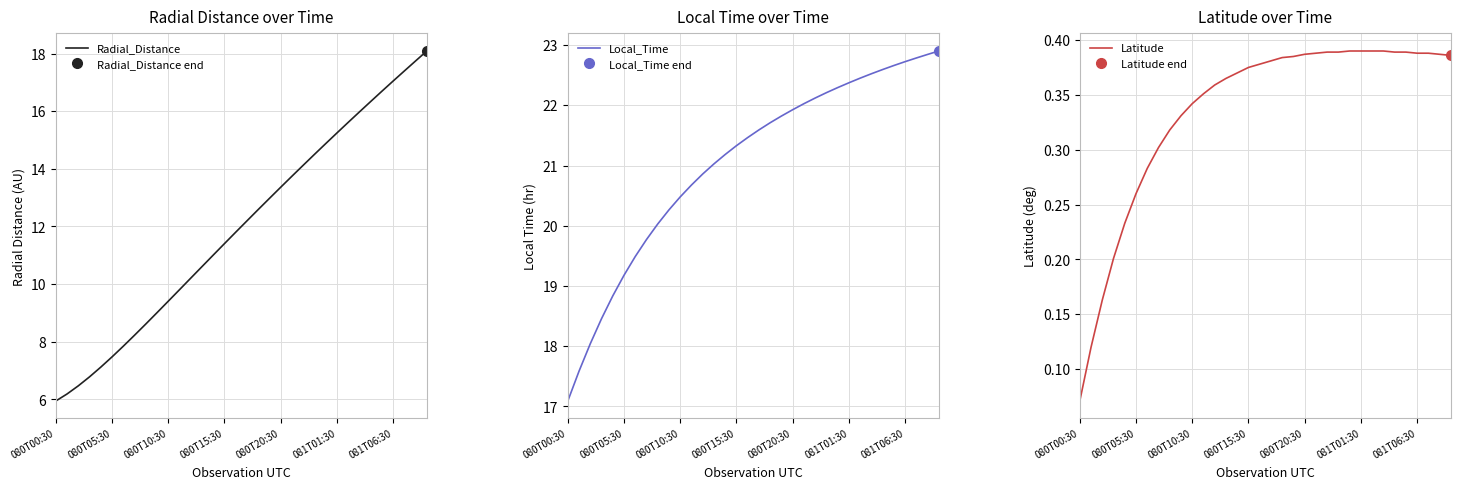

True or false: Latitude and Radial_Distance cross at least once.

False